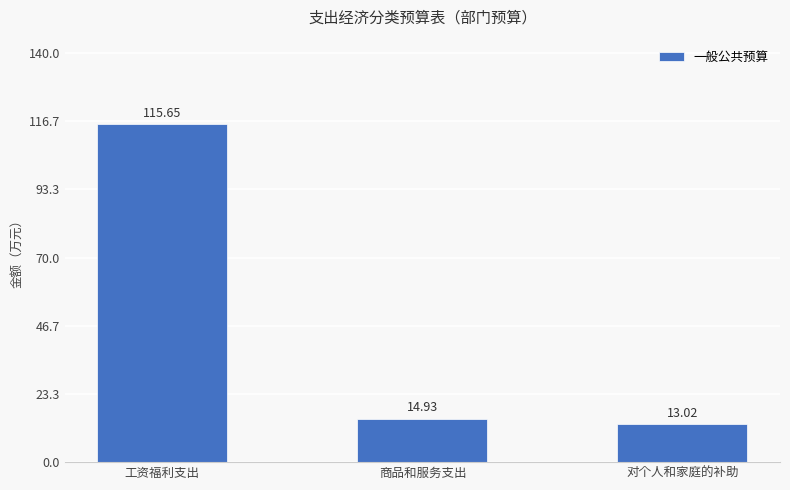

True or false: the data shows 13.0 at 对个人和家庭的补助.

True